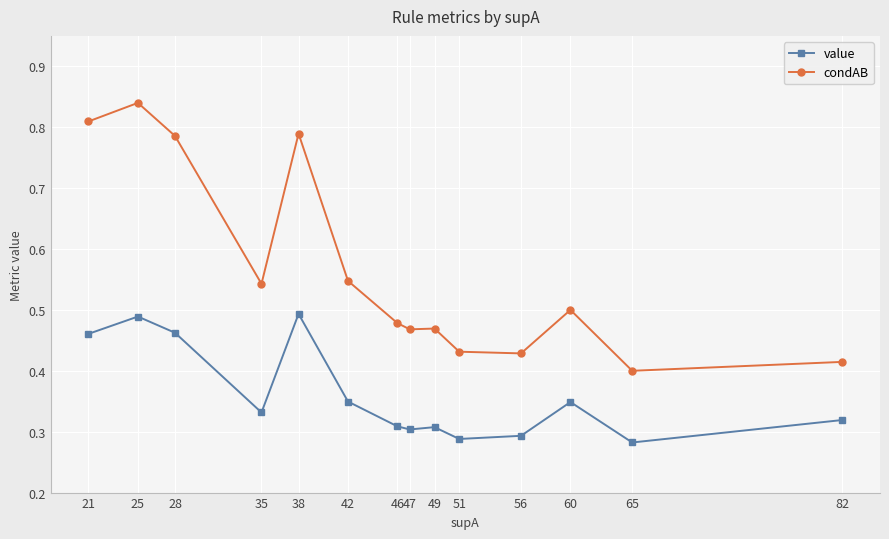

Is the value of value at 25 greater than the value of condAB at 25?

No